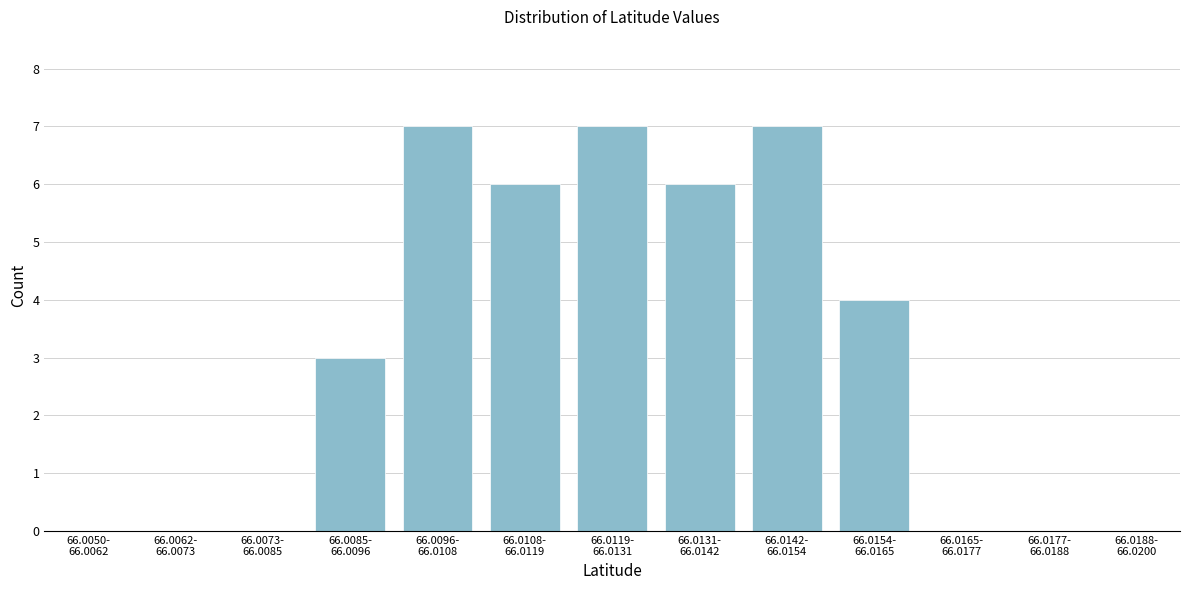

What is the greatest value displayed?

7